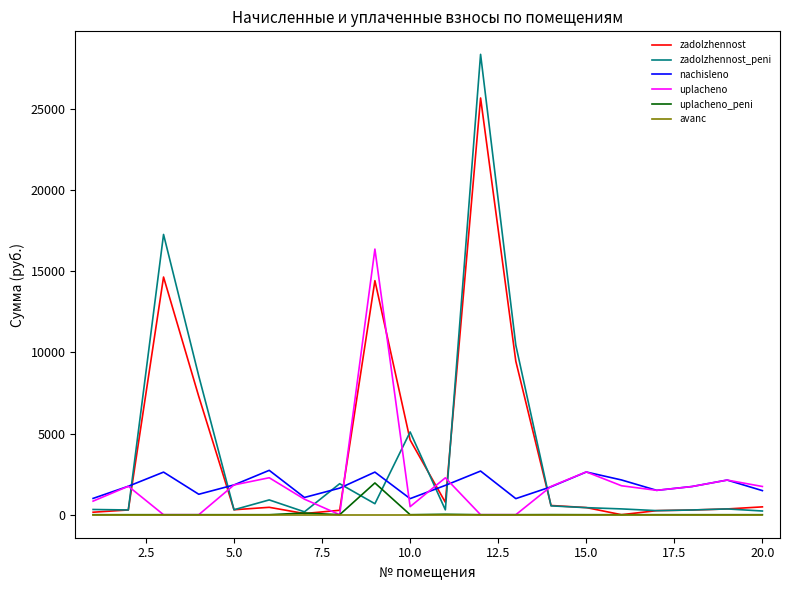

Which series has the largest range (max minus min)?

zadolzhennost_peni